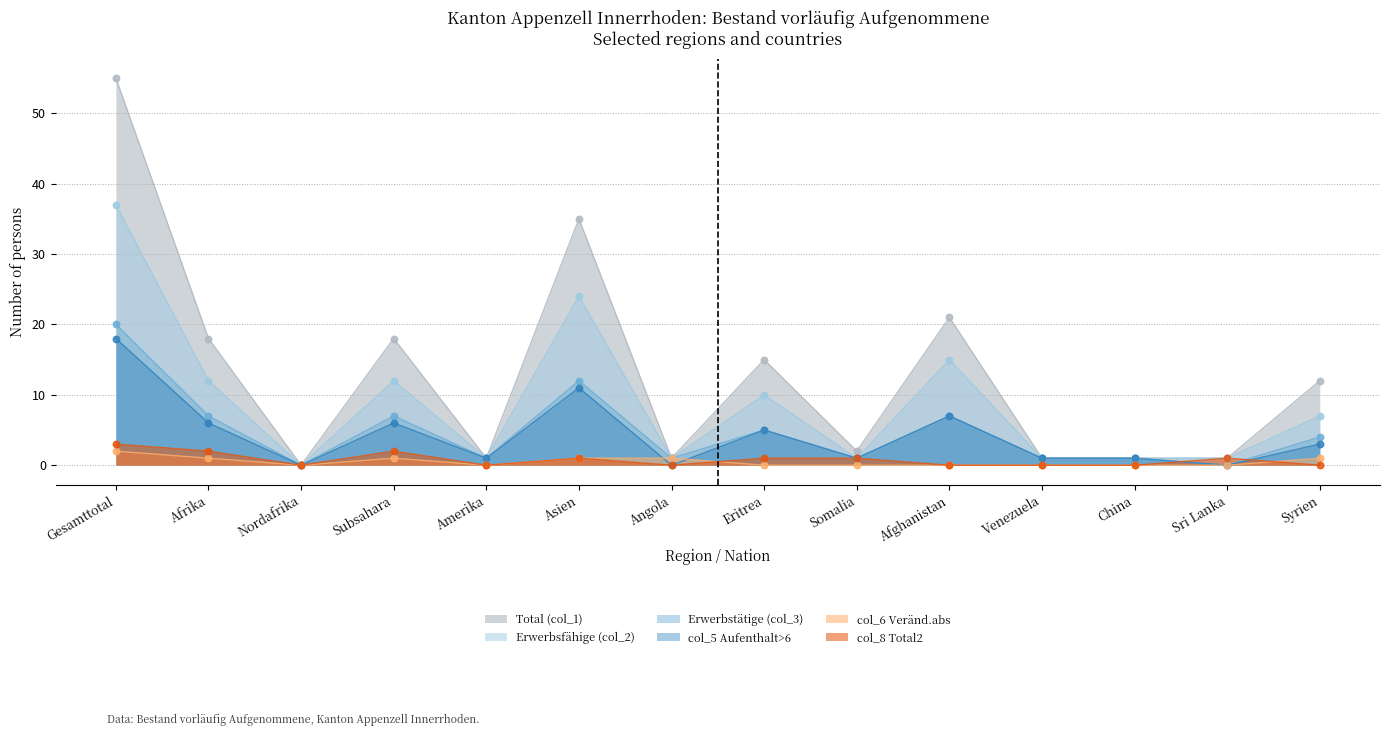

At how many categories does at least one series exceed 35?

1